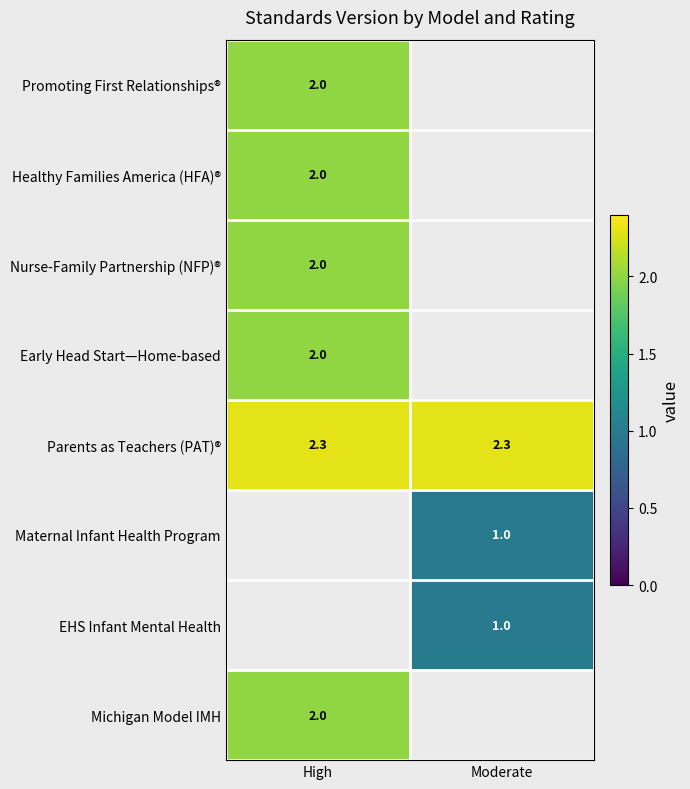

What is the maximum value for Parents as Teachers (PAT)®?

2.3